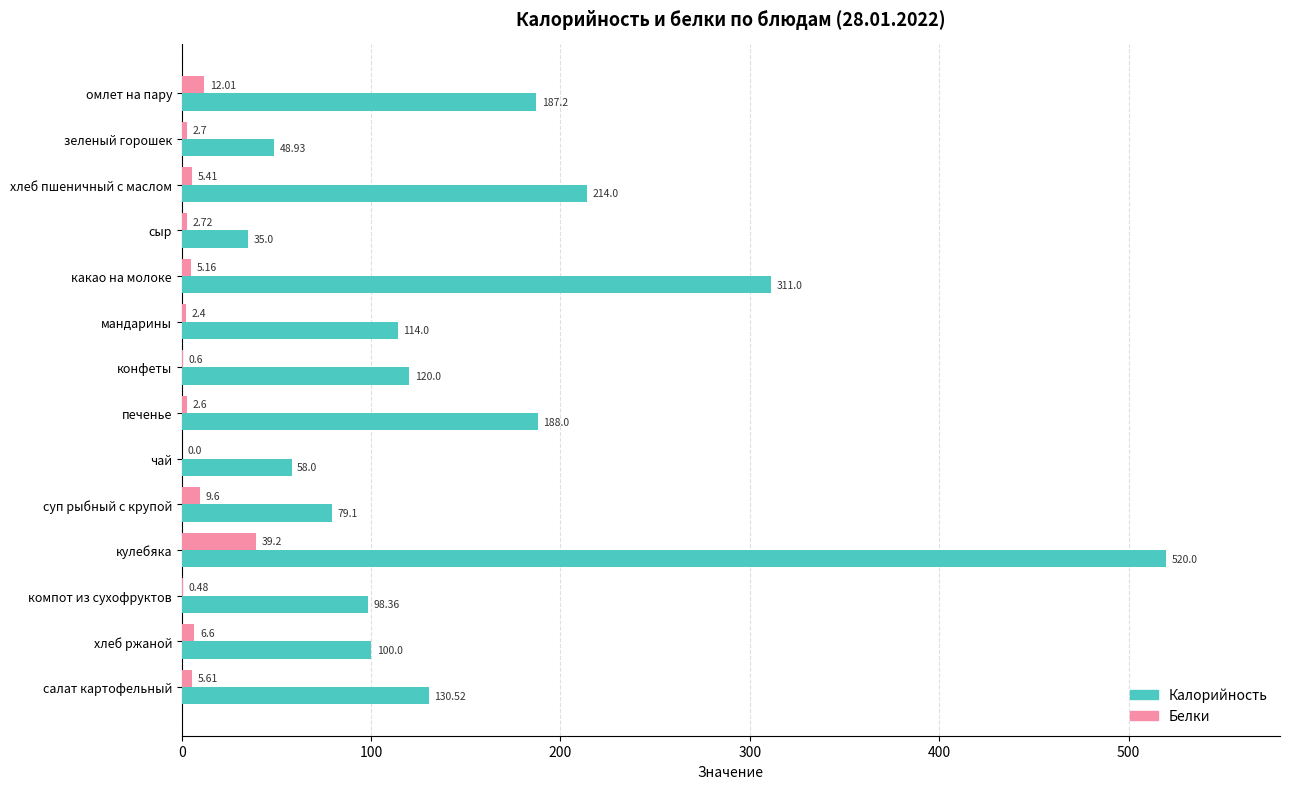

Which series changed the most between мандарины and кулебяка?

Калорийность